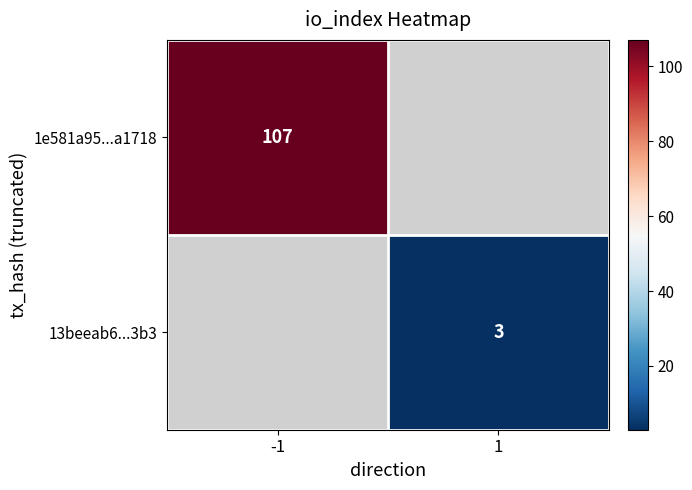

Is the value of 13beeab6...3b3 at 1 greater than the value of 1e581a95...a1718 at -1?

No